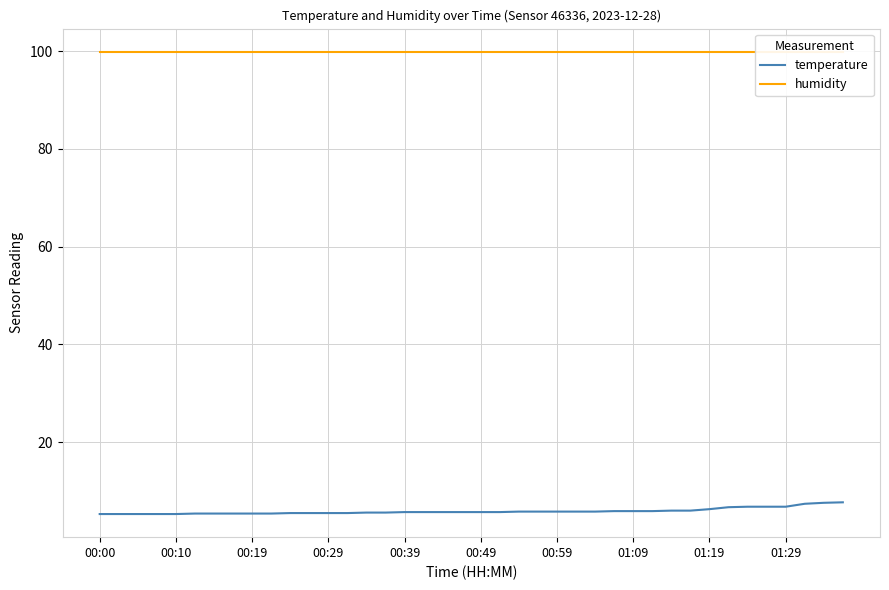

How many lines are shown in the chart?

2